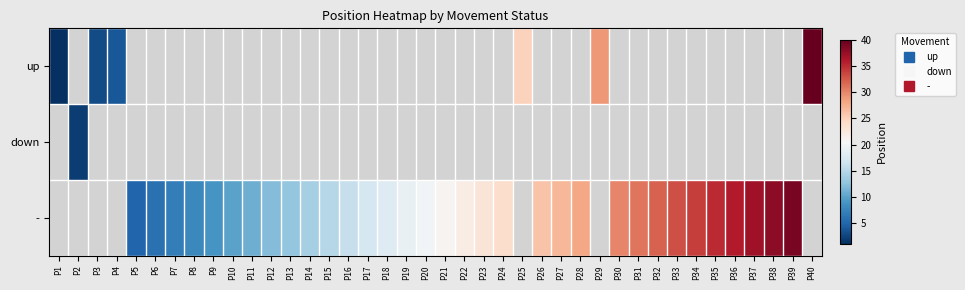

Is the value of - at P39 greater than the value of up at P32?

No